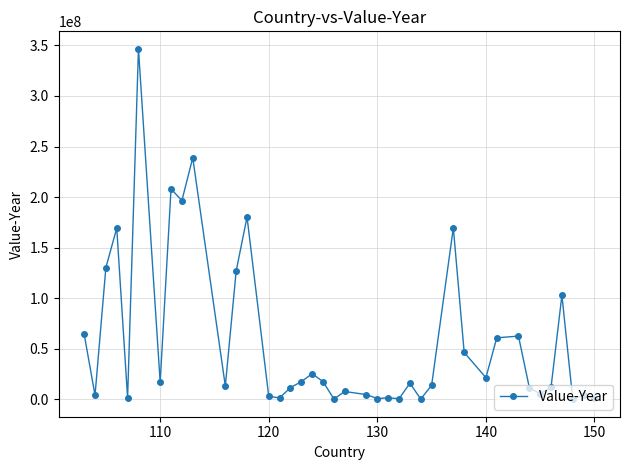

What is the greatest value displayed?

346623832